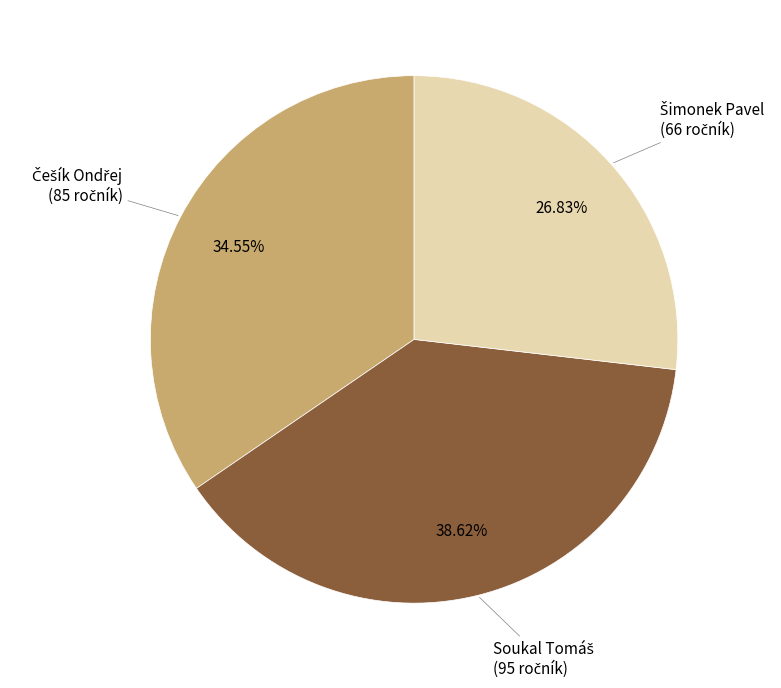

Does any single category account for the majority?

No